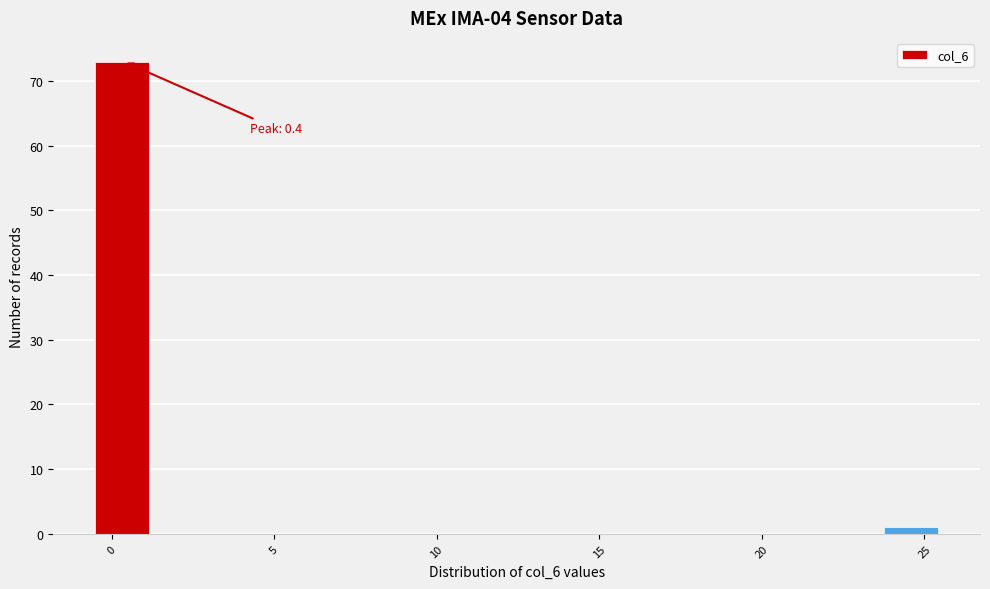

Read against the x-axis, roughly where is the centre of the tallest bar?

0.5